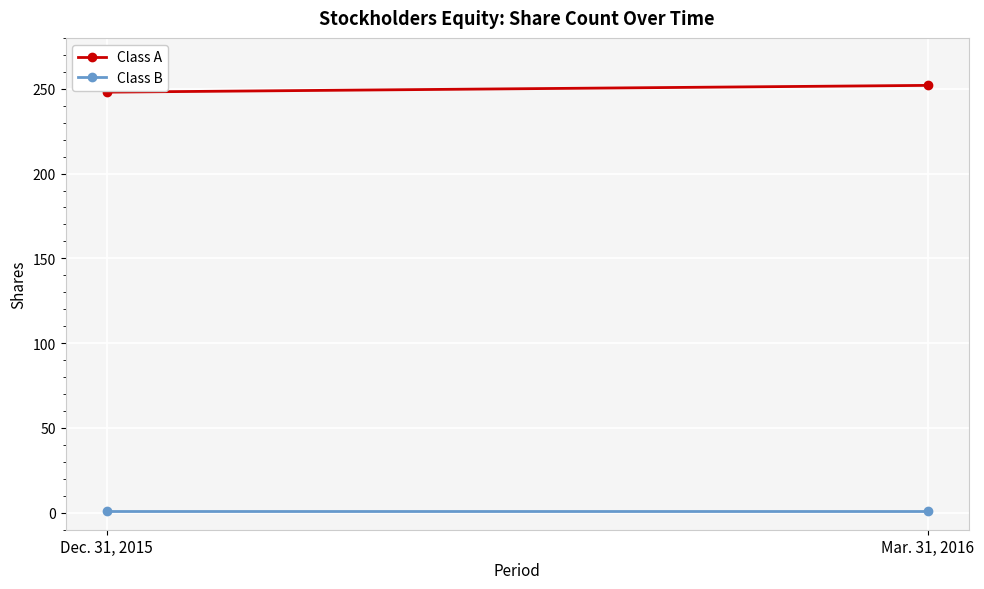

Which series changed the most between Dec. 31, 2015 and Mar. 31, 2016?

Class A